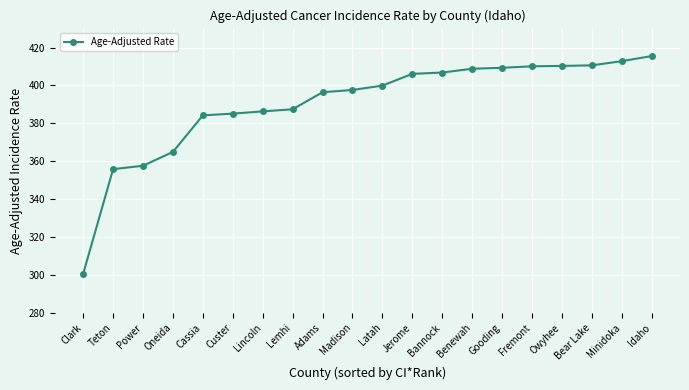

What is the difference between the second highest and second lowest values?

57.0